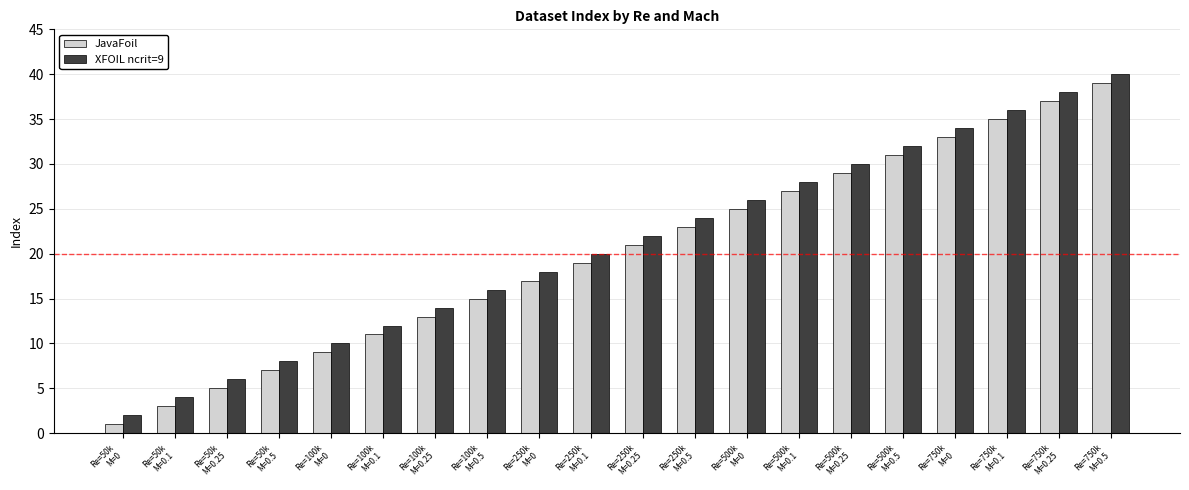

What is the label of the 9th bar from the left?

Re=250k
M=0